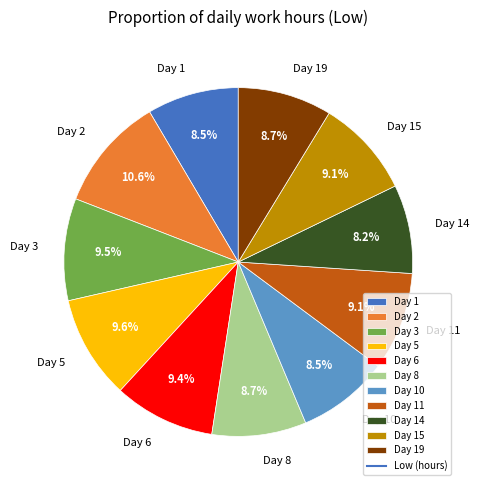

Count the number of slices in the pie.

11